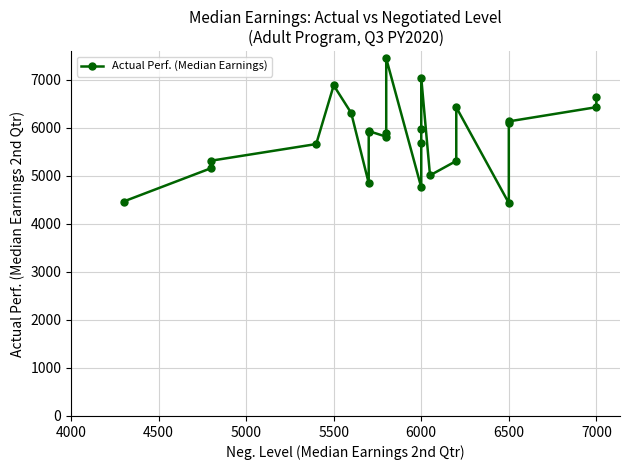

What is the sum of all values?

139648.8